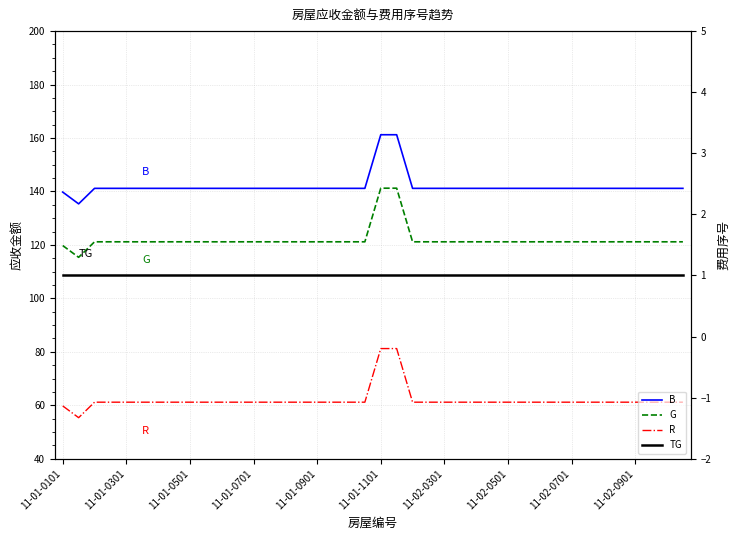

What is the difference between the maximum and second lowest values in the R series?

21.5